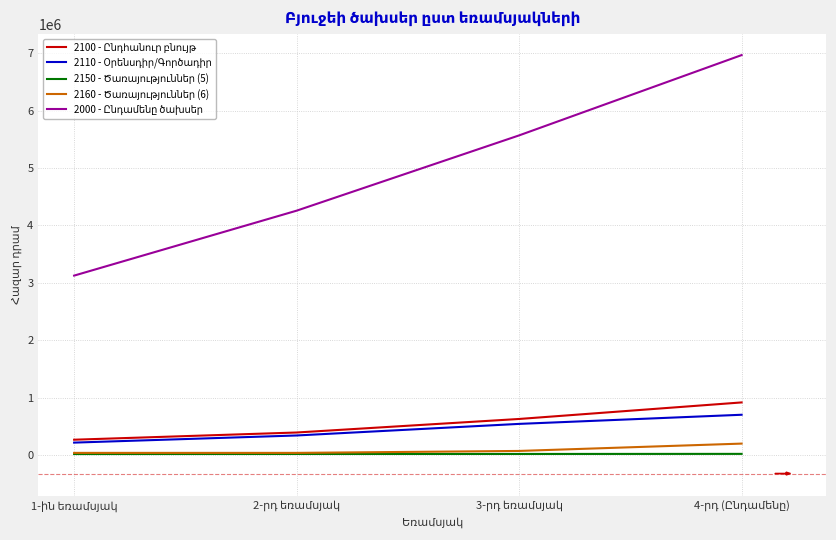

What is the difference between the highest and lowest values at 3-րդ եռամսյակ?

5551355.6